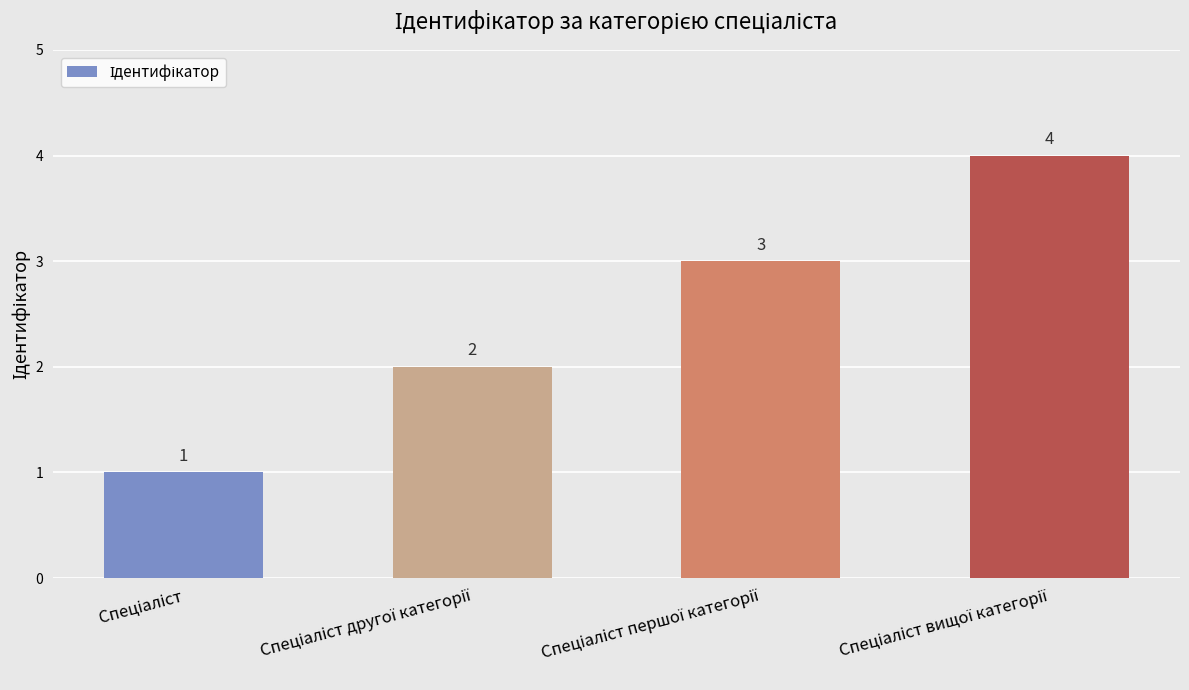

What is the value of the 1st bar from the left?

1